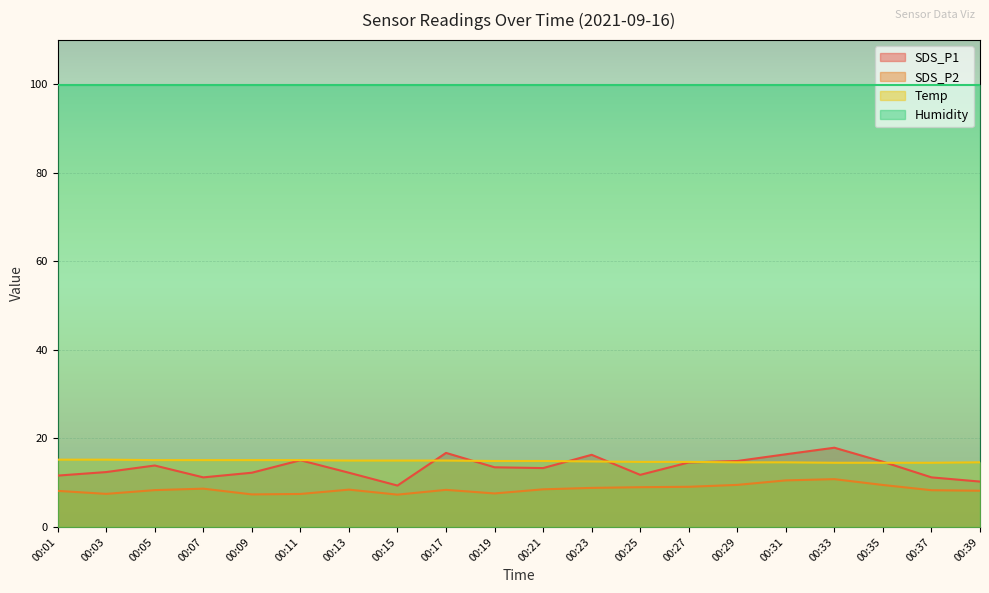

What are all the series names shown in the legend?

SDS_P1, SDS_P2, Temp, Humidity